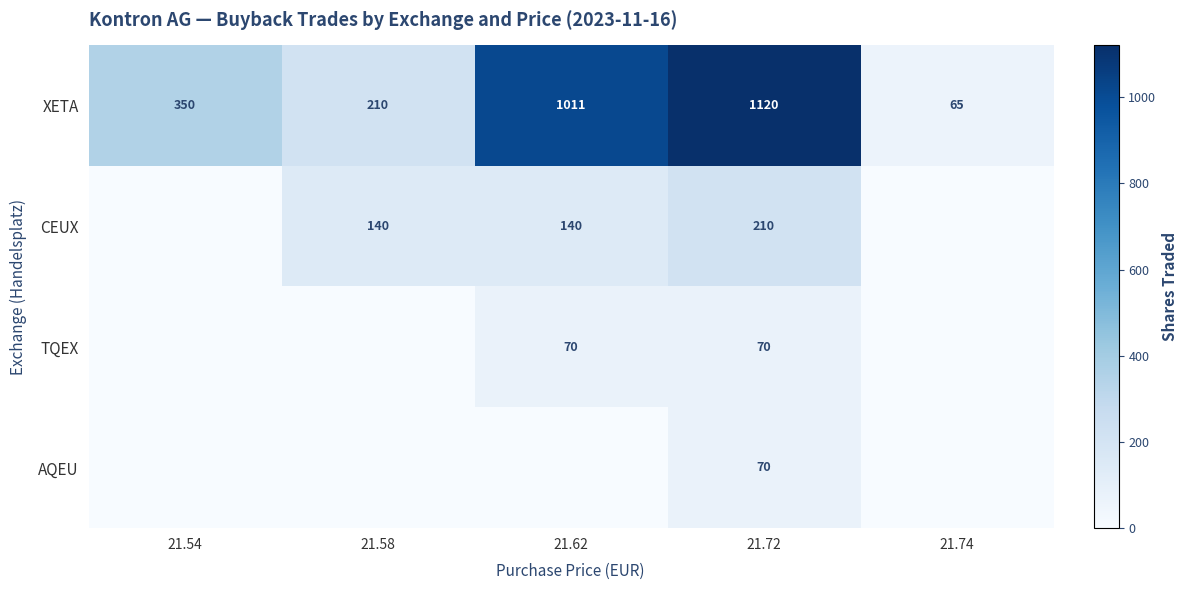

List the labels in order of XETA value, largest first.

21.72, 21.62, 21.54, 21.58, 21.74